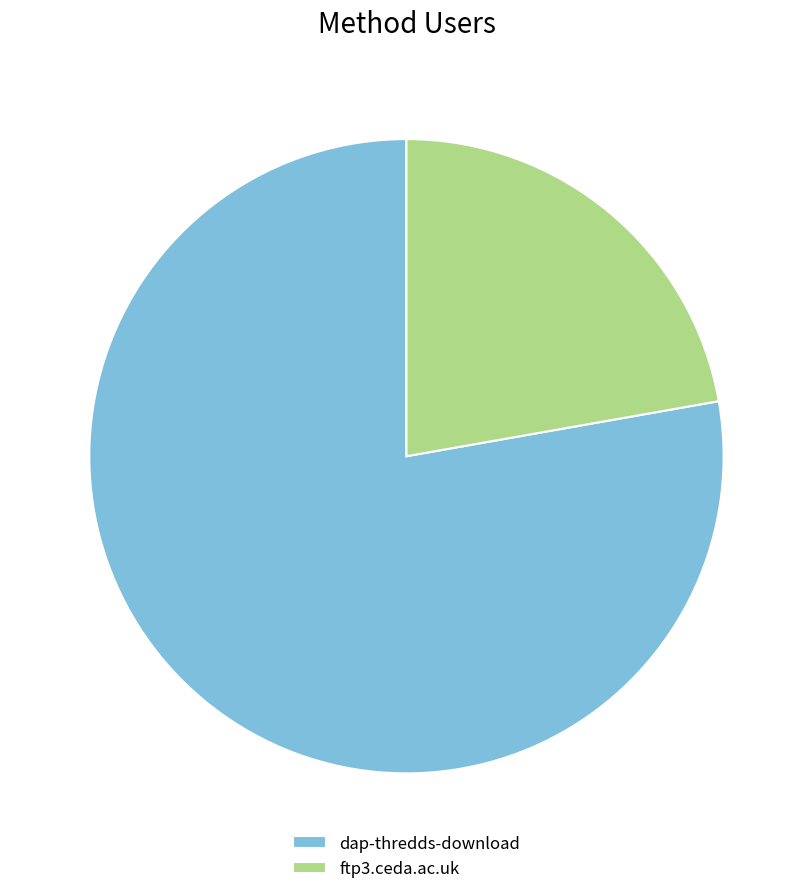

Is ftp3.ceda.ac.uk the majority of the pie?

No